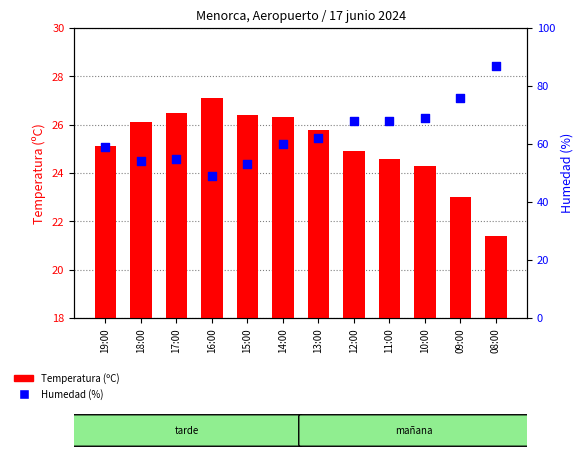

What are all the series names shown in the legend?

Temperatura (ºC), Humedad (%)